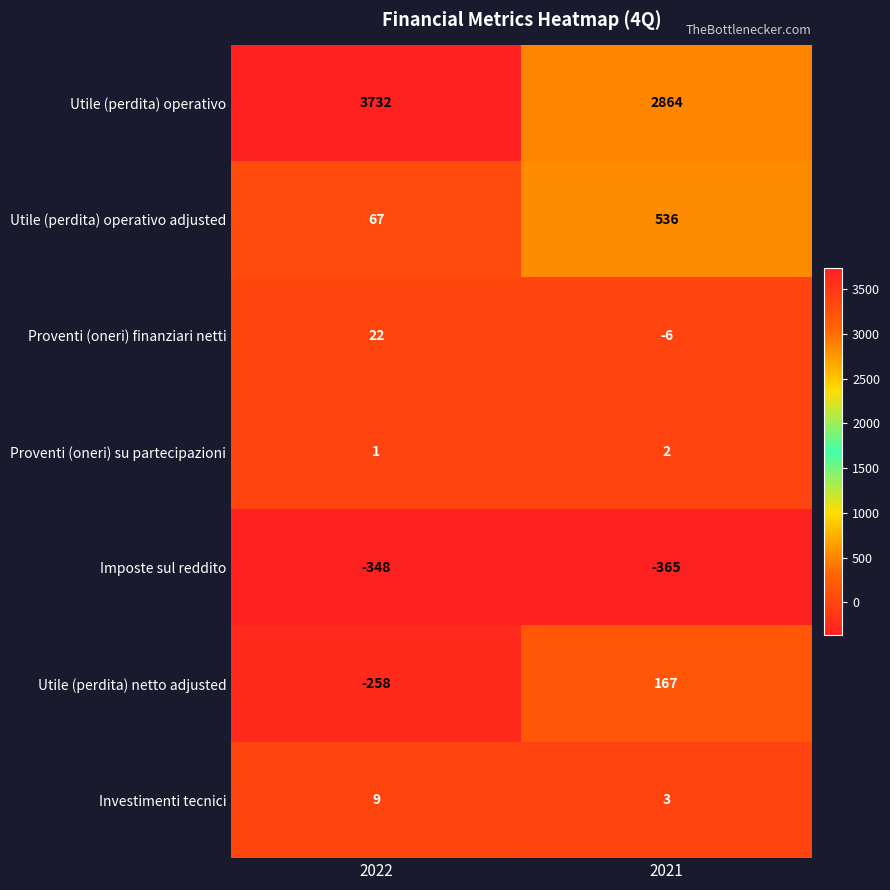

What is the minimum value for Utile (perdita) operativo?

2864